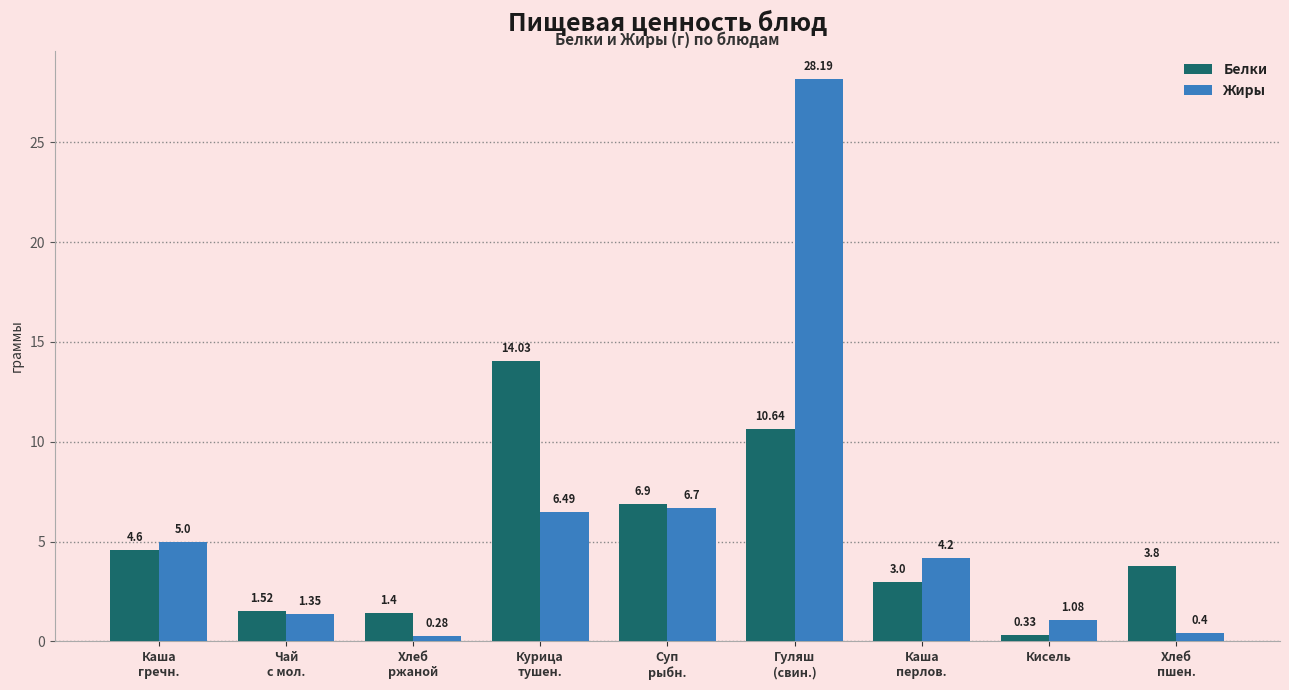

True or false: Жиры has a value of 6.5 at Курица
тушен..

True